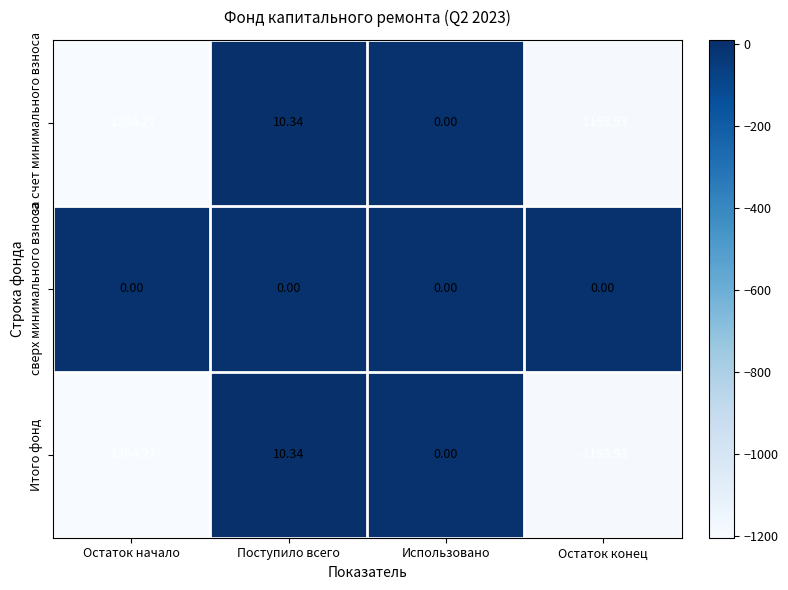

At which label does Итого фонд first exceed 0?

Поступило всего